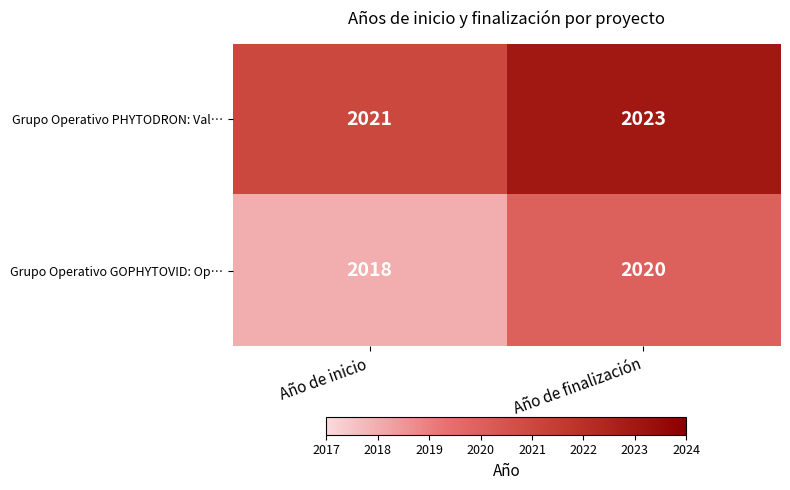

Where is Grupo Operativo PHYTODRON: Val… nearest to the value 2022?

Año de inicio